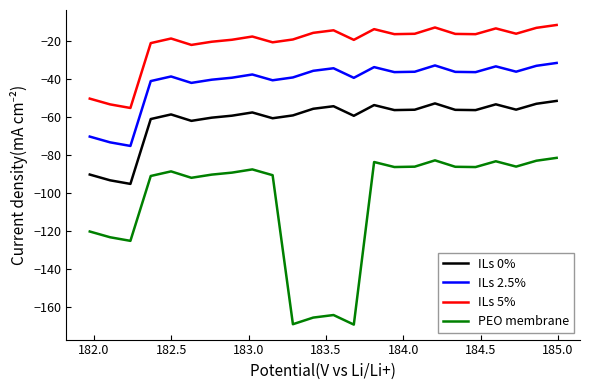

Which series has the largest total across all categories?

ILs 5%